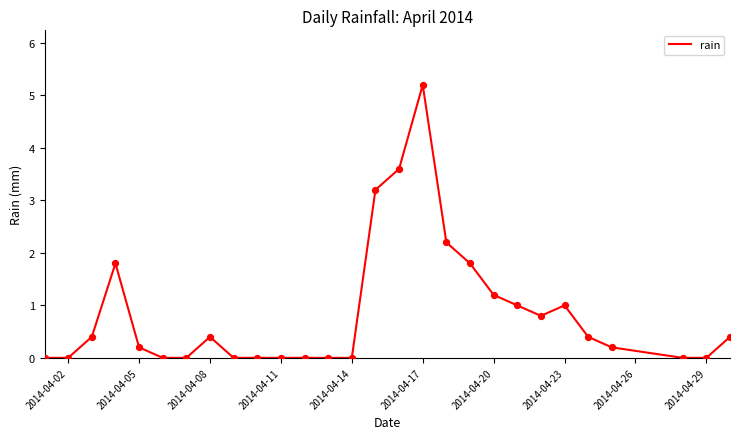

What is the difference between the maximum and minimum values?

5.2